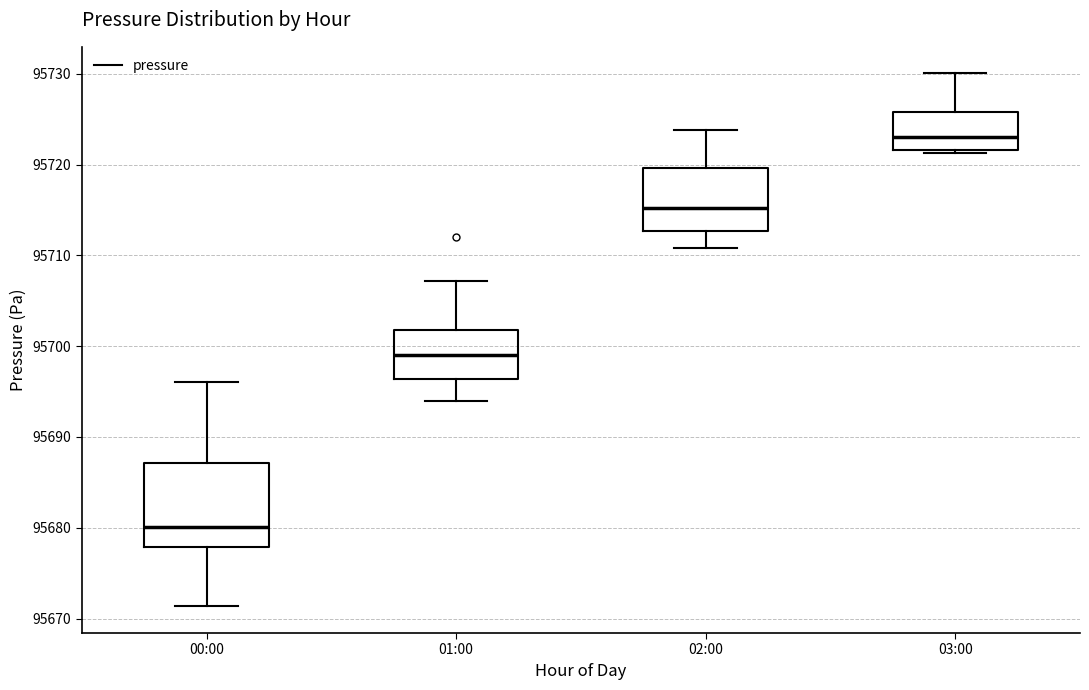

Where does the median line of the box for 00:00 sit on the y-axis? The values are not printed on the chart, so give them approximately, as read against the axis.

95680